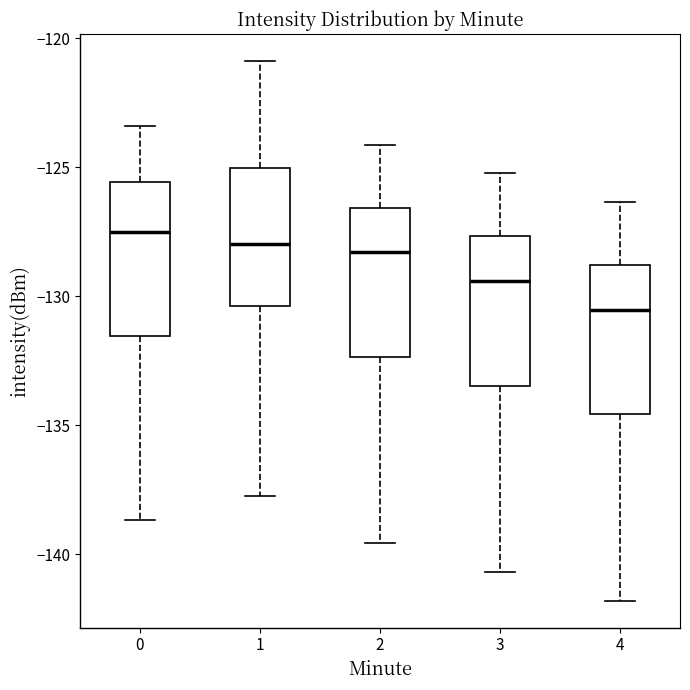

Reading left to right, transcribe this box plot: for each box, give where its median line is, the range the box spans, and where its two whiskers end, as read against the y-axis. The values are not printed on the chart, so give them approximately, as read against the axis.

0: median -127.5, box -131.5 to -125.5, whiskers -138.5 to -123.5
1: median -128.0, box -130.5 to -125.0, whiskers -137.5 to -121.0
2: median -128.5, box -132.5 to -126.5, whiskers -139.5 to -124.0
3: median -129.5, box -133.5 to -127.5, whiskers -140.5 to -125.0
4: median -130.5, box -134.5 to -129.0, whiskers -142.0 to -126.5